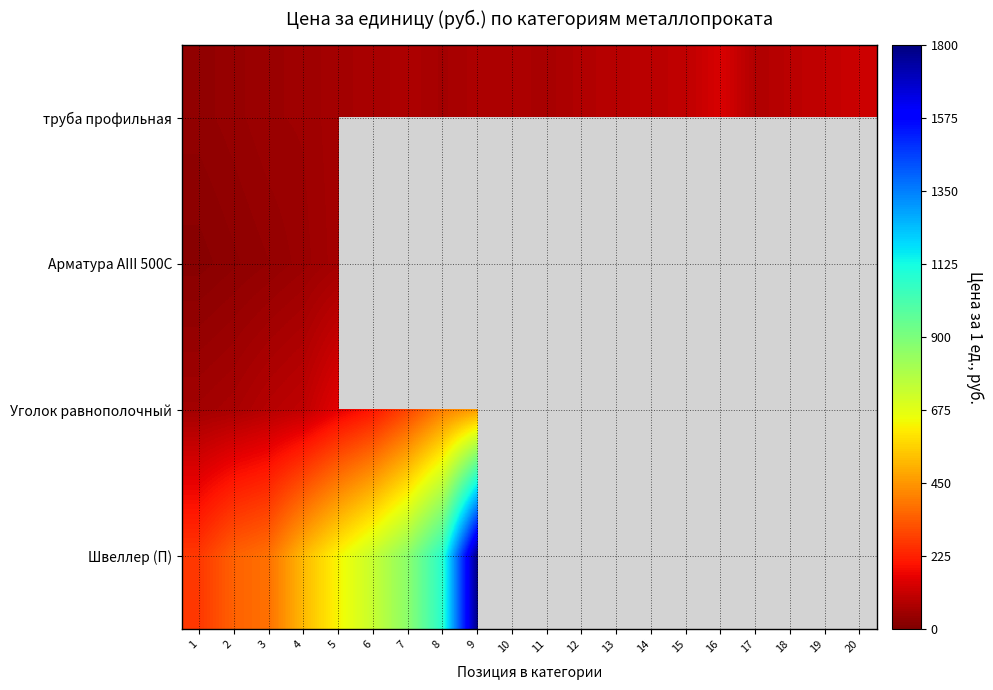

Between 18 and 15, which is larger?

15